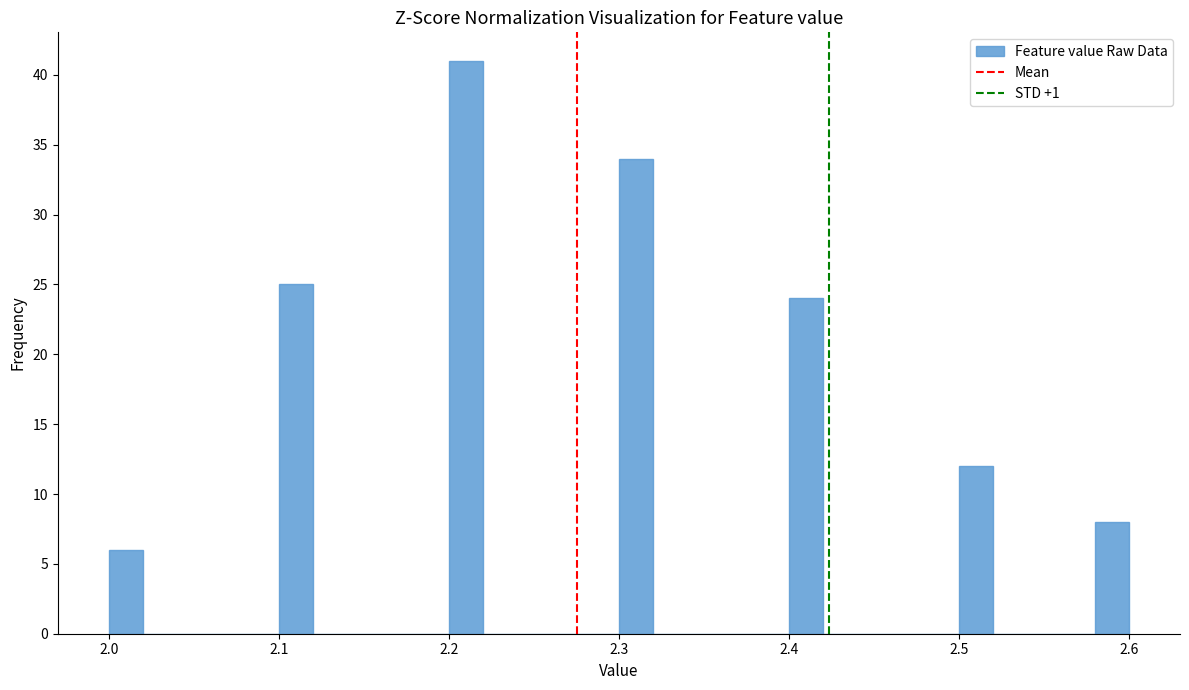

Around what value on the x-axis is the tallest bar? Give the approximate position of its centre, as read against the axis.

2.21